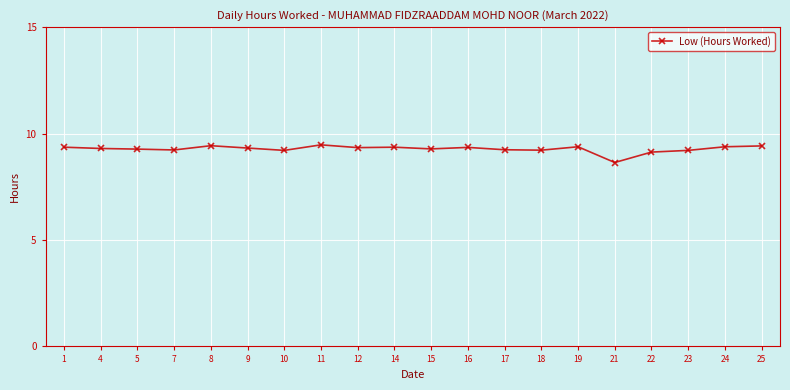

True or false: there are more than 2 points higher than both neighbors.

True